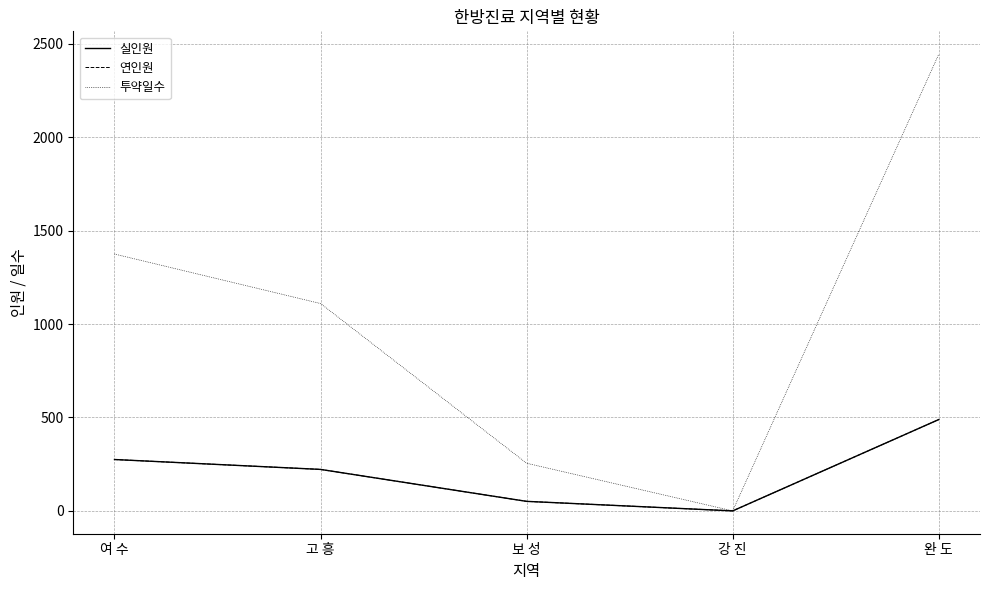

What is the sum of the 실인원 values at 완 도 and 고 흥?

711